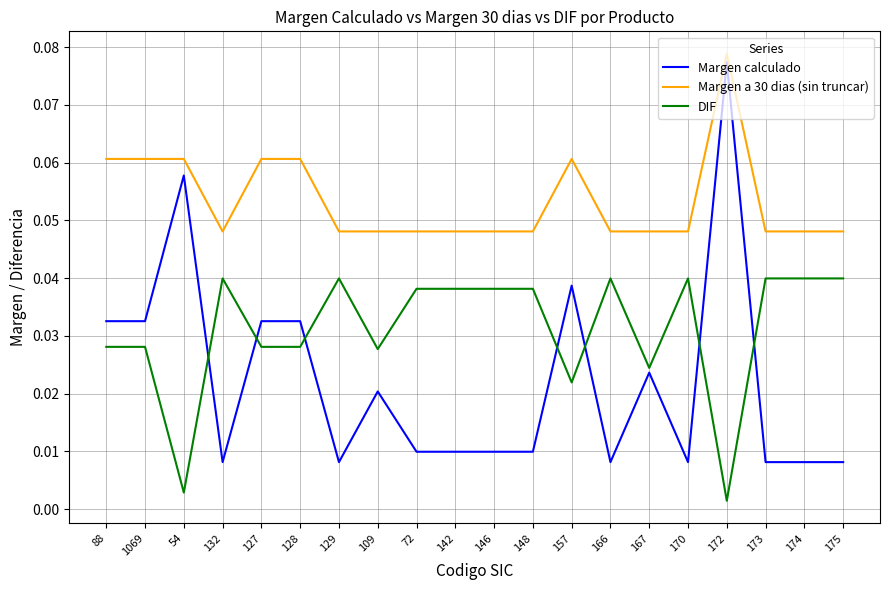

True or false: Margen a 30 dias (sin truncar) and DIF intersect in this chart.

False